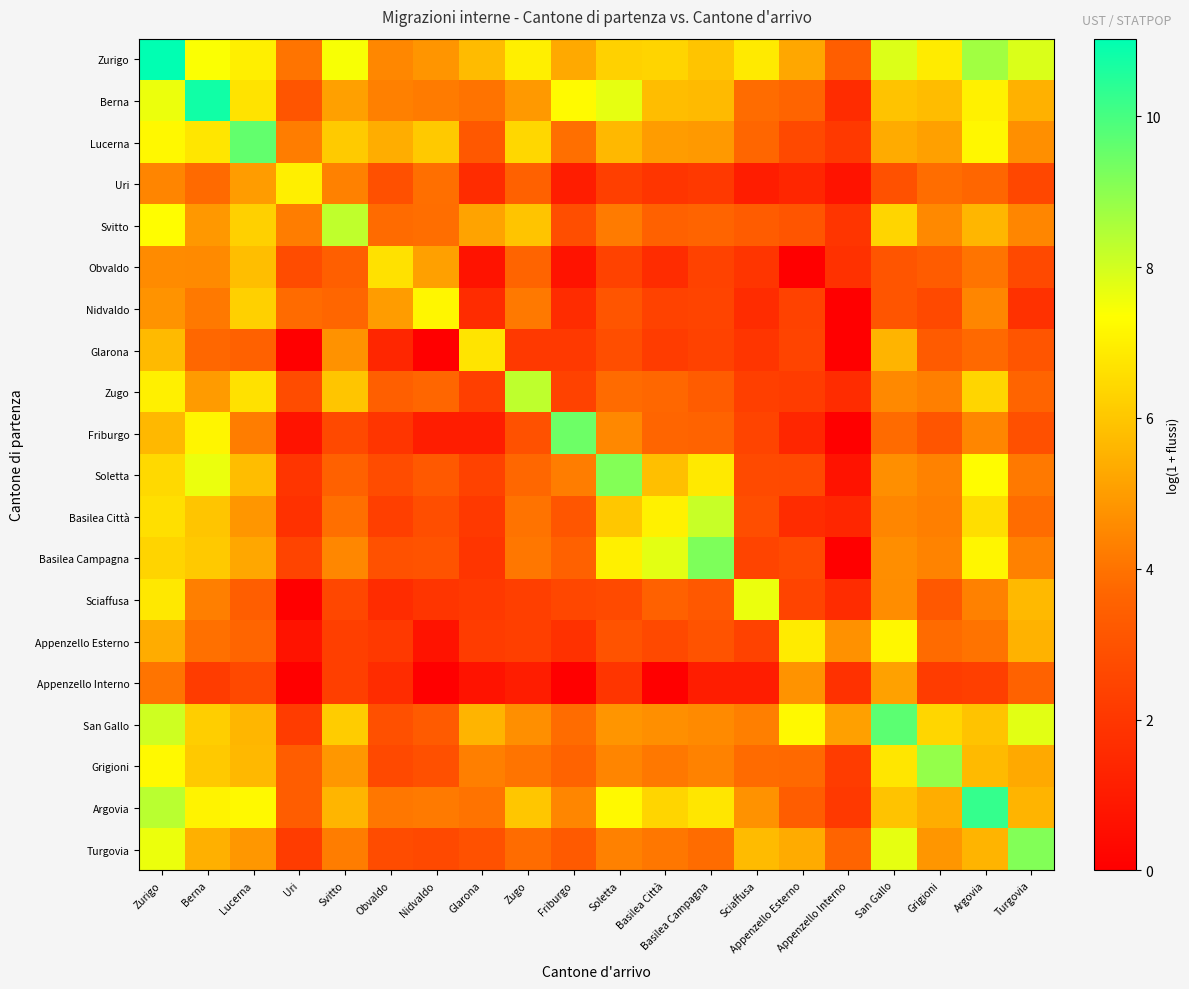

Between Sciaffusa and Lucerna, which is larger?

Lucerna